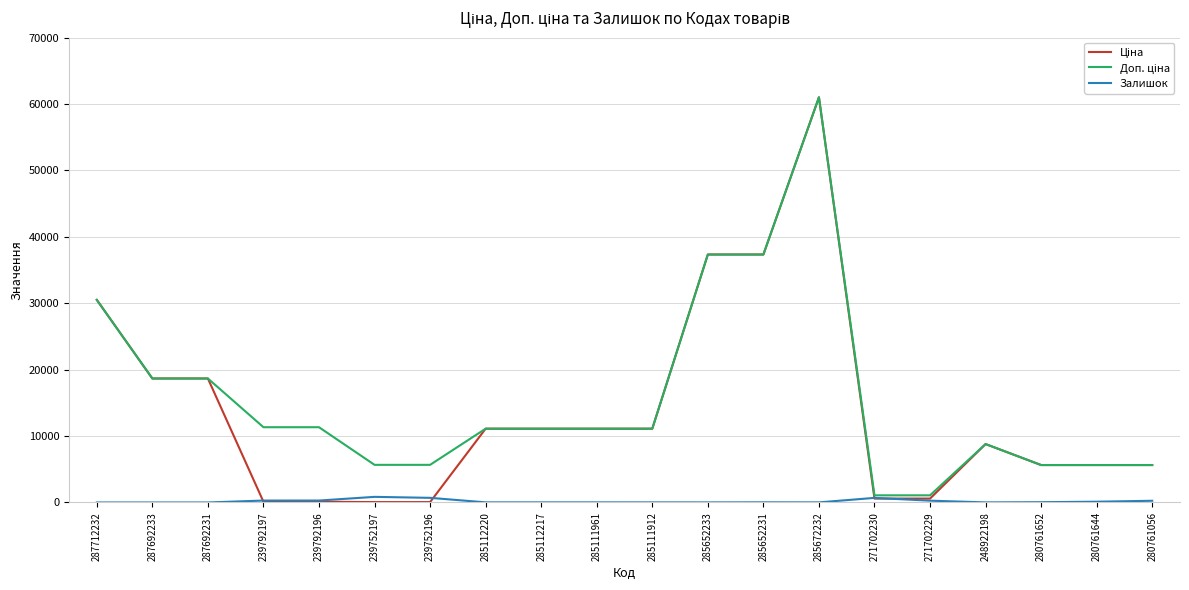

What is the greatest value displayed?

61024.7